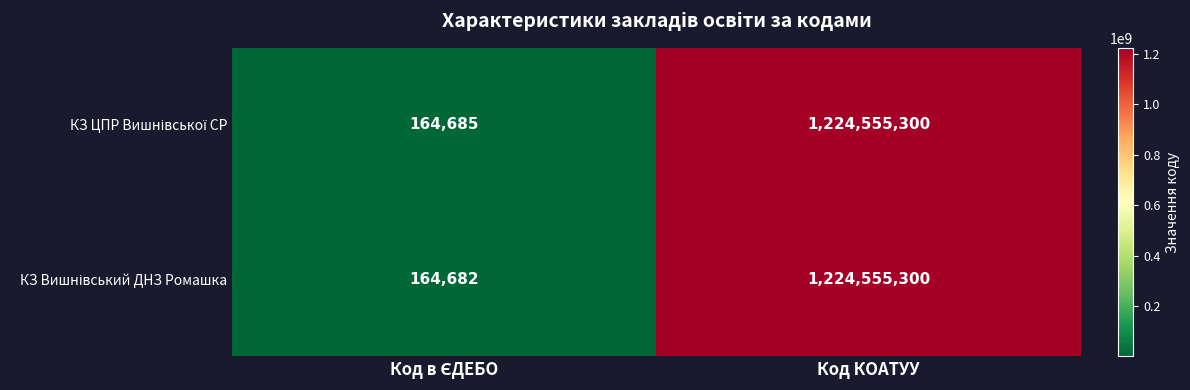

What is the total value across all series at Код КОАТУУ?

2449110600